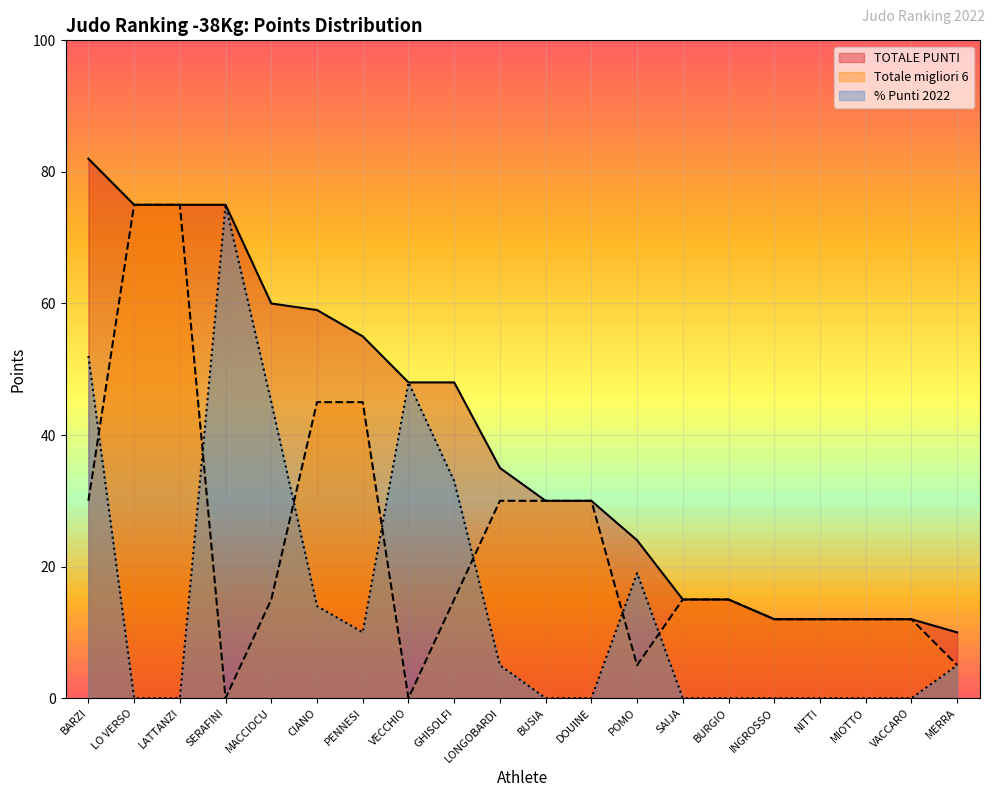

What is the value of the Totale migliori 6 point at the 13th from the left?

5